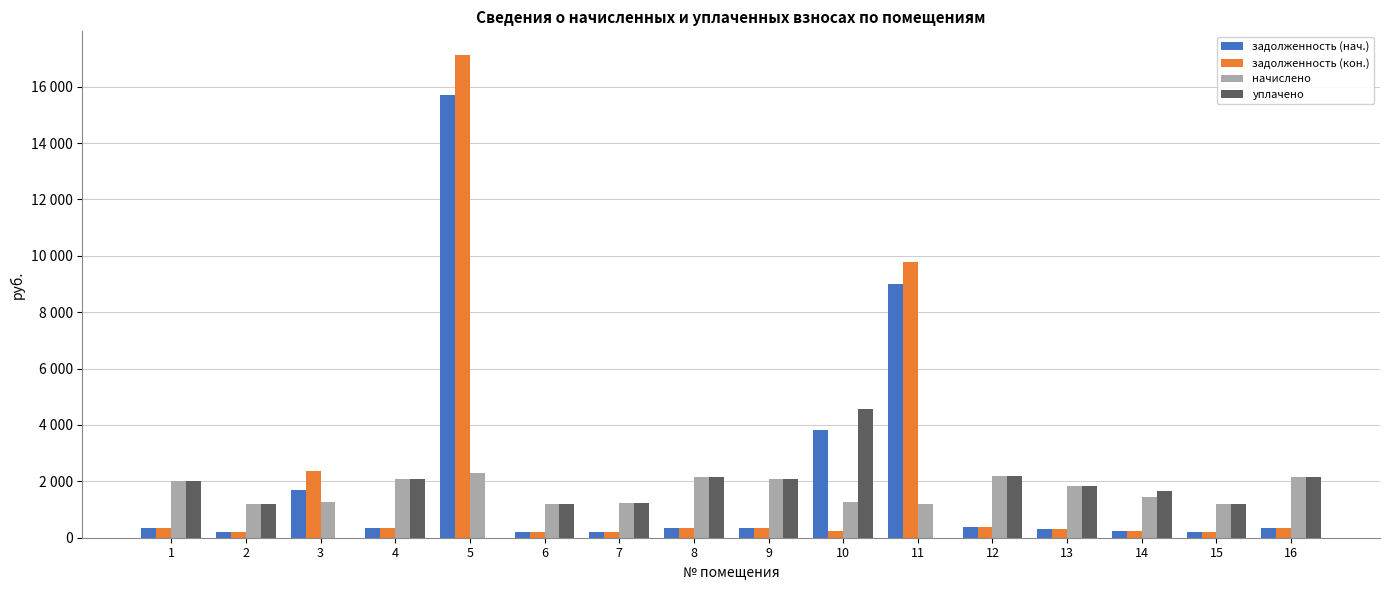

Which category has the lowest value in the задолженность (нач.) series?

2